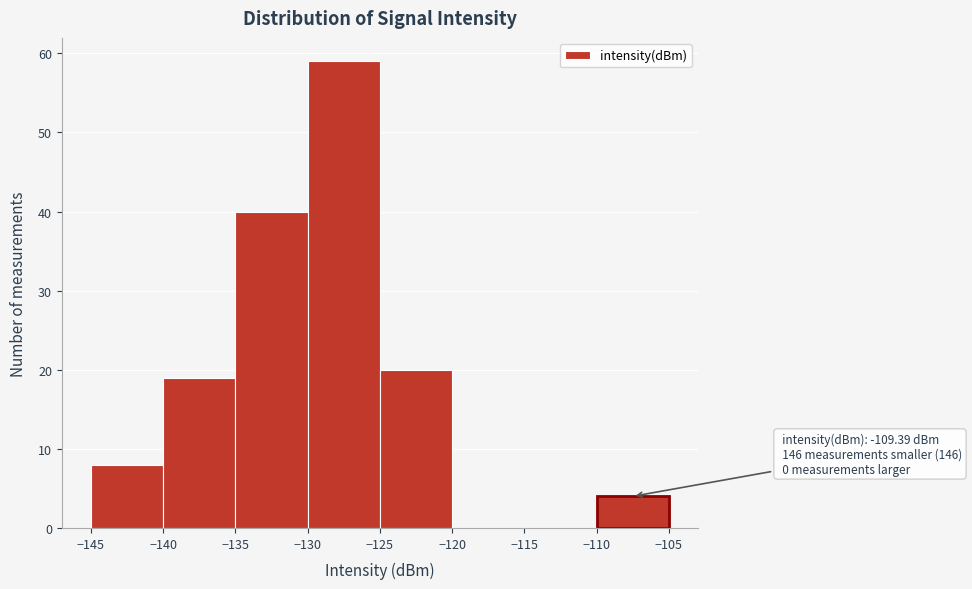

Over which range of the x-axis is the bar tallest?

-130 to -125